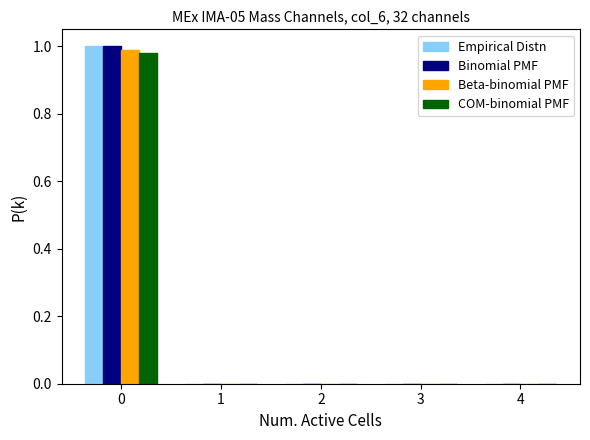

Is it true that Empirical Distn equals 0.0 at 1?

True